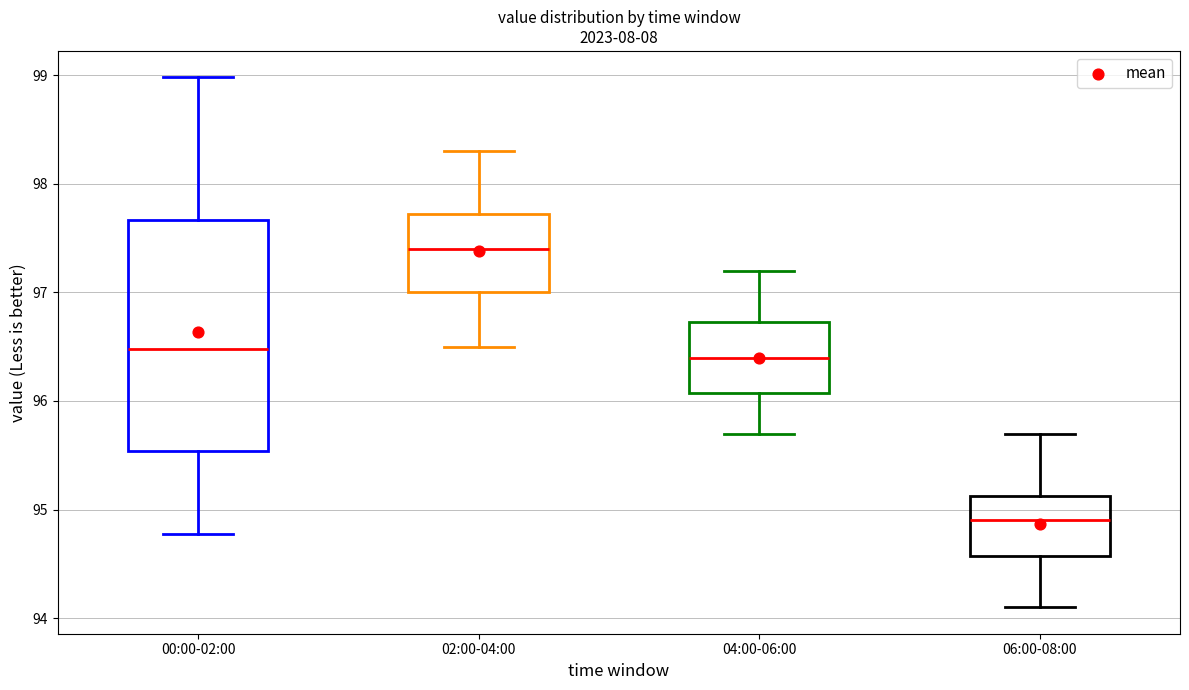

Where does the lower whisker of the box for 02:00-04:00 end on the y-axis? The values are not printed on the chart, so give them approximately, as read against the axis.

96.5